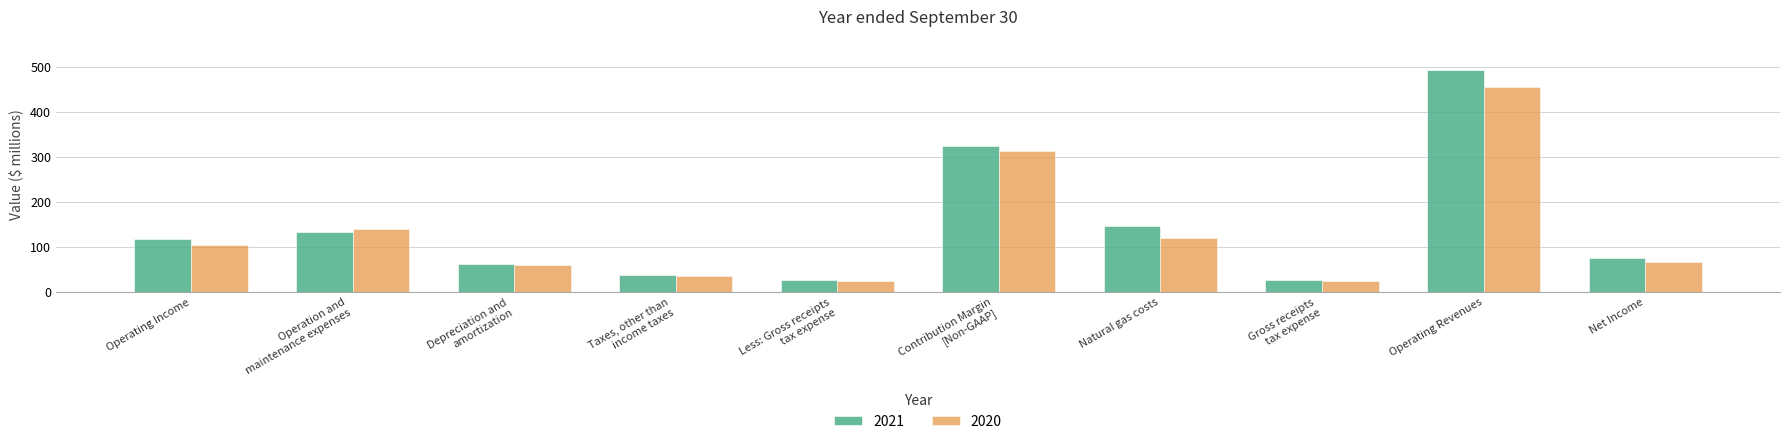

What position from the right is Operating Revenues?

2